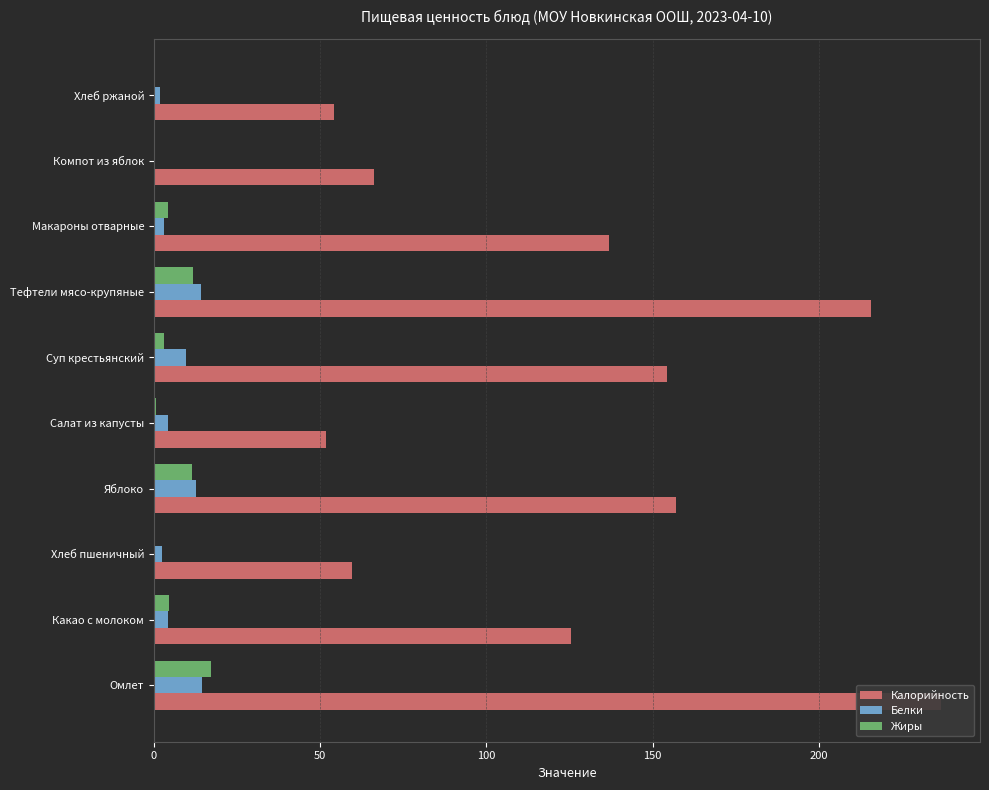

The Жиры series shows 1.6 at Суп крестьянский. True or false?

False